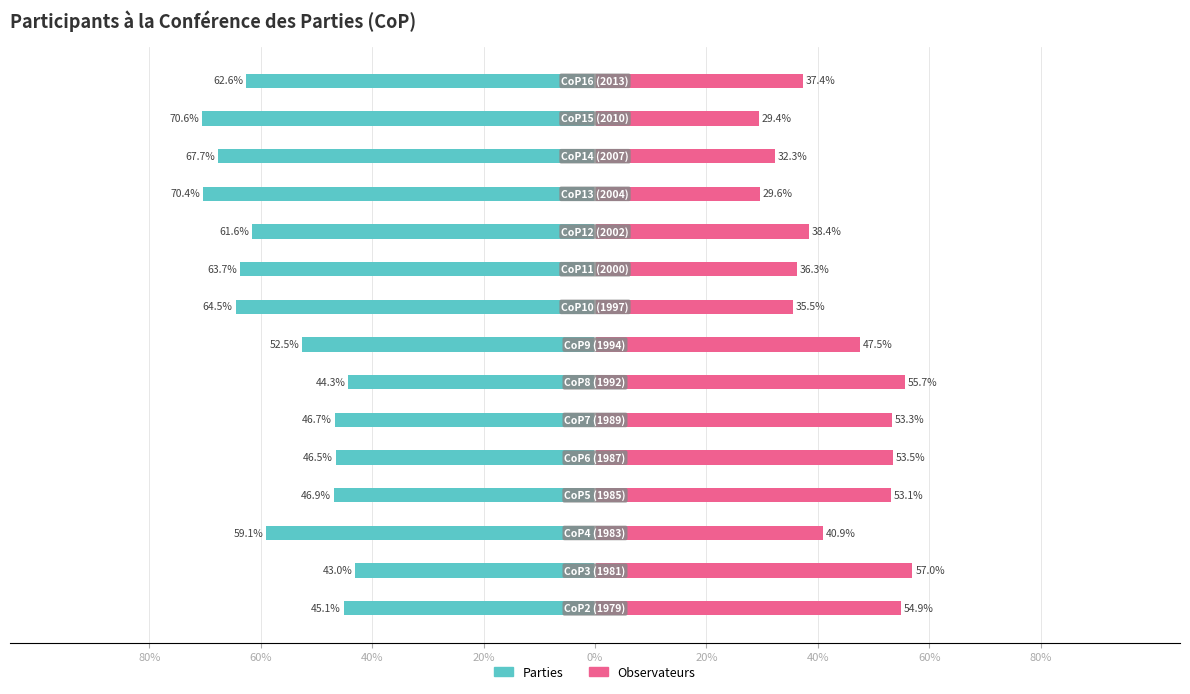

What is the minimum value shown in the chart?

-70.6